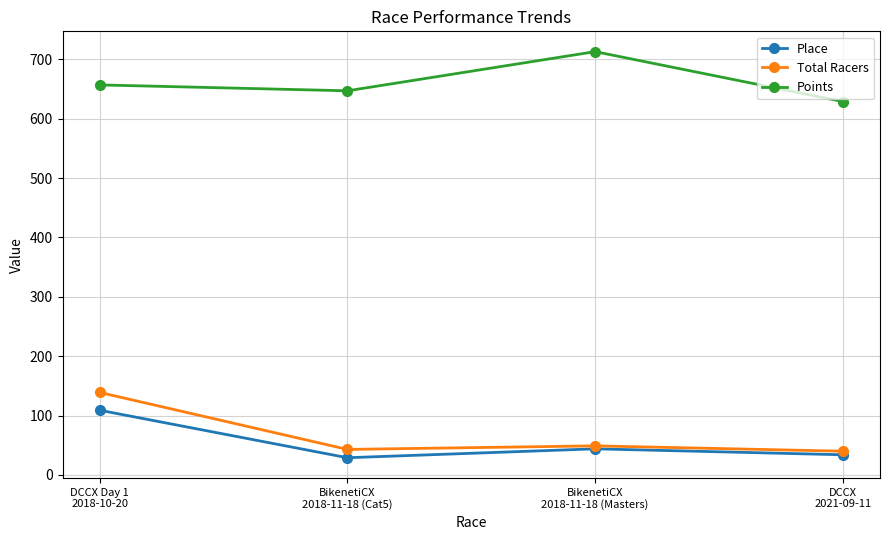

What is the label of the 4th point from the left?

DCCX
2021-09-11